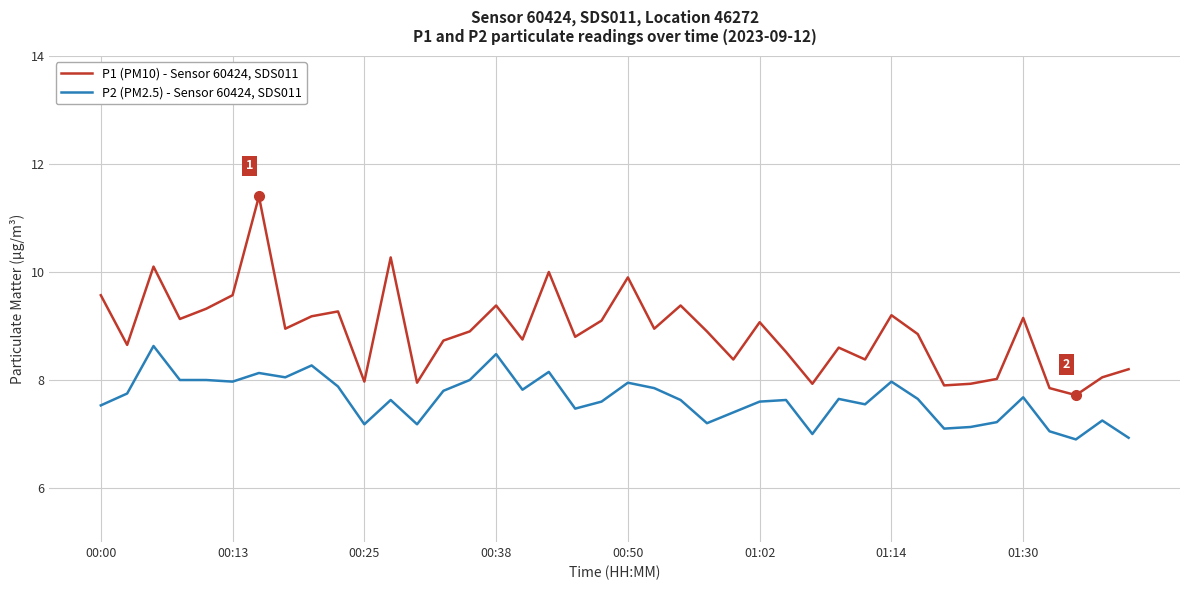

What are all the series names shown in the legend?

P1 (PM10) - Sensor 60424, SDS011, P2 (PM2.5) - Sensor 60424, SDS011